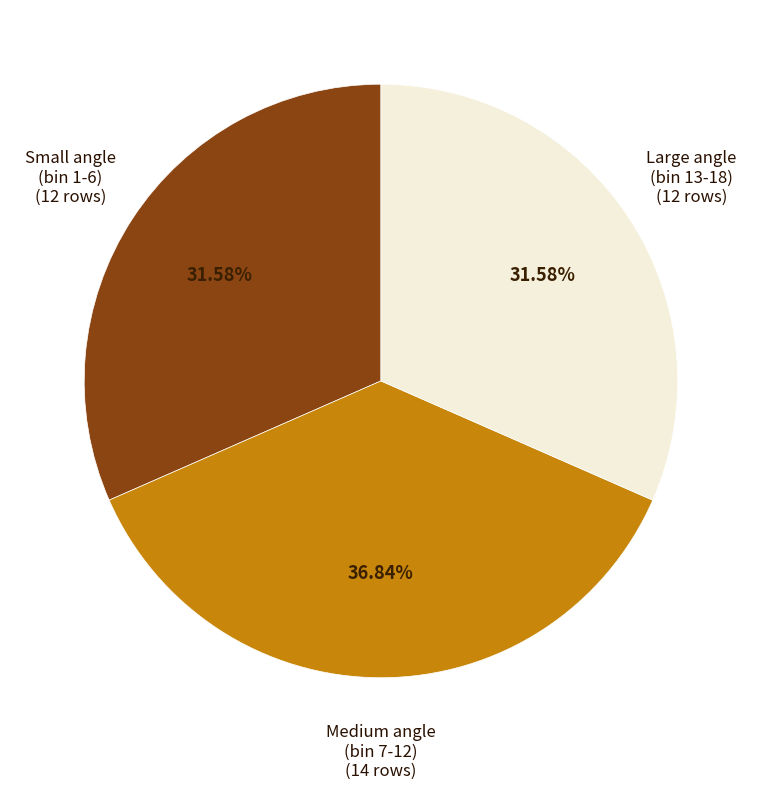

Is there any slice that represents more than half of the pie?

No